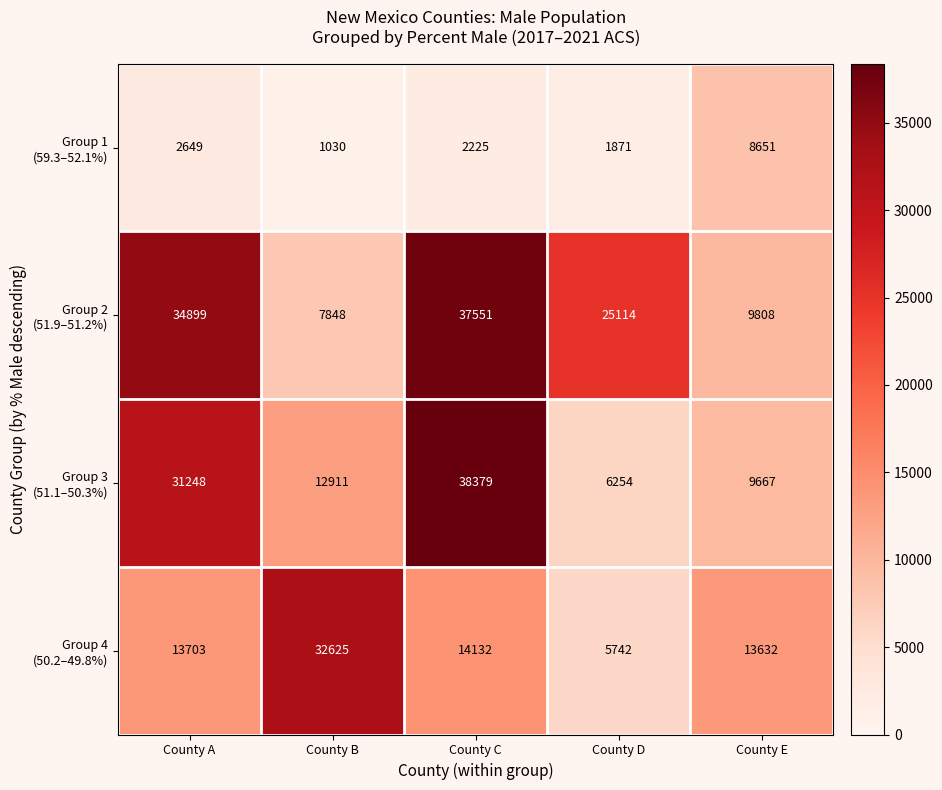

Which label corresponds to the smallest value in the chart?

County B